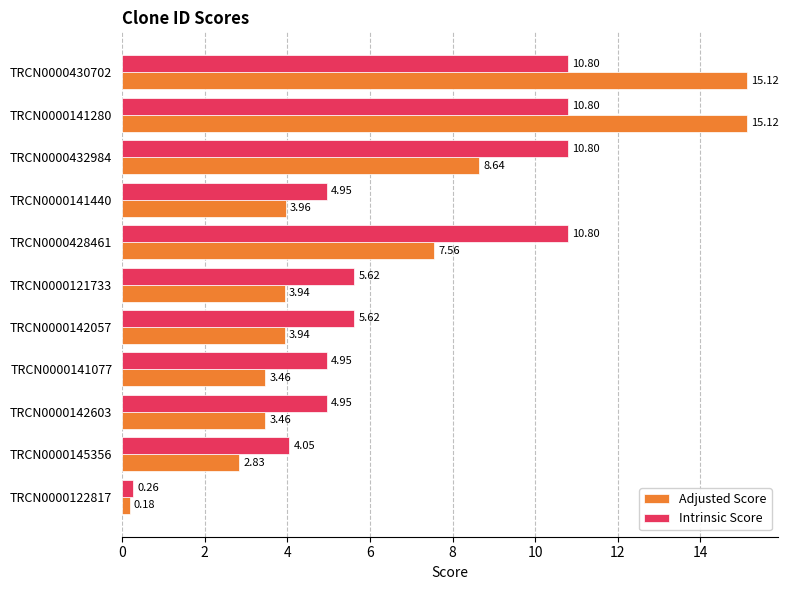

What is the sum of all Intrinsic Score values?

73.6